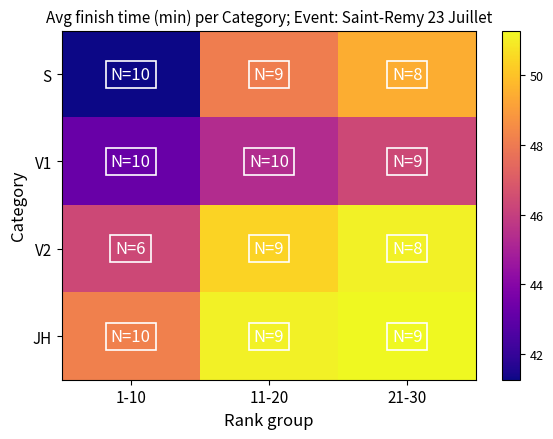

How many series are shown in this chart?

4